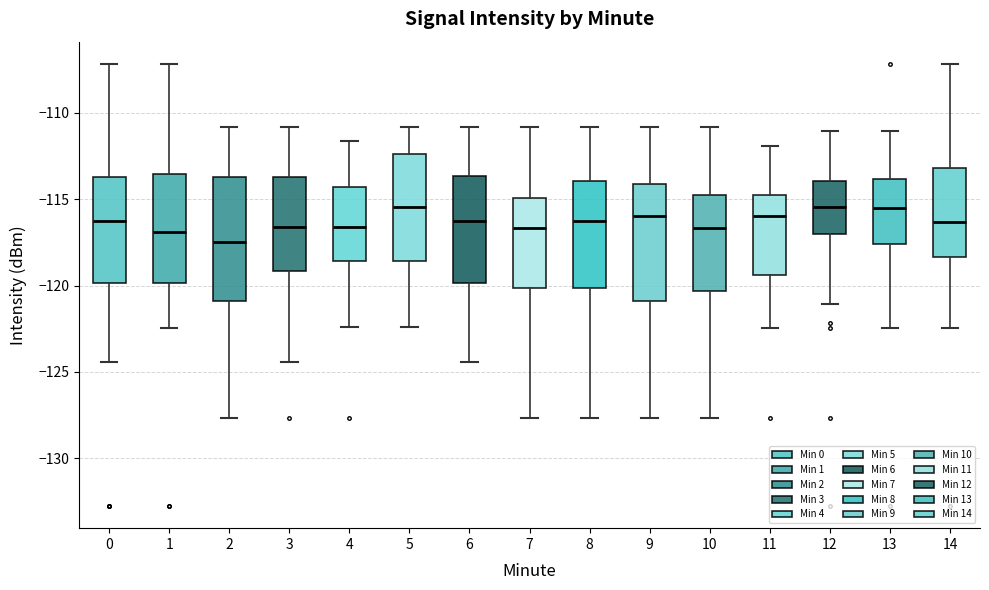

Reading left to right, read every box against the y-axis: the position of its median line, the range the box covers, and the ends of its whiskers. The values are not printed on the chart, so give them approximately, as read against the axis.

0: median -116.5, box -120.0 to -113.5, whiskers -124.5 to -107.0
1: median -117.0, box -120.0 to -113.5, whiskers -122.5 to -107.0
2: median -117.5, box -121.0 to -113.5, whiskers -127.5 to -111.0
3: median -116.5, box -119.0 to -113.5, whiskers -124.5 to -111.0
4: median -116.5, box -118.5 to -114.5, whiskers -122.5 to -111.5
5: median -115.5, box -118.5 to -112.5, whiskers -122.5 to -111.0
6: median -116.5, box -120.0 to -113.5, whiskers -124.5 to -111.0
7: median -116.5, box -120.0 to -115.0, whiskers -127.5 to -111.0
8: median -116.5, box -120.0 to -114.0, whiskers -127.5 to -111.0
9: median -116.0, box -121.0 to -114.0, whiskers -127.5 to -111.0
10: median -116.5, box -120.5 to -115.0, whiskers -127.5 to -111.0
11: median -116.0, box -119.5 to -115.0, whiskers -122.5 to -112.0
12: median -115.5, box -117.0 to -114.0, whiskers -121.0 to -111.0
13: median -115.5, box -117.5 to -114.0, whiskers -122.5 to -111.0
14: median -116.5, box -118.5 to -113.0, whiskers -122.5 to -107.0